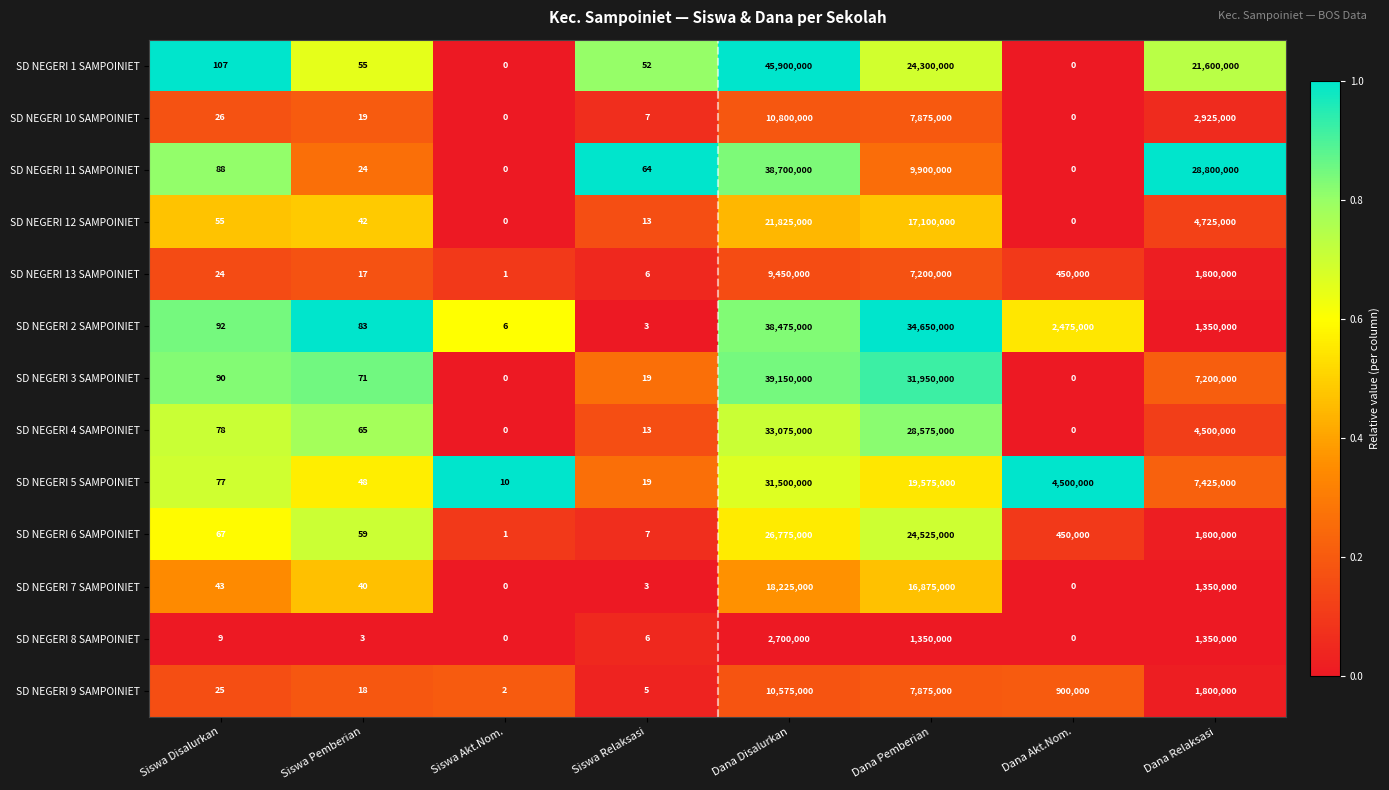

What is the sum of all SD NEGERI 8 SAMPOINIET values?

5400018